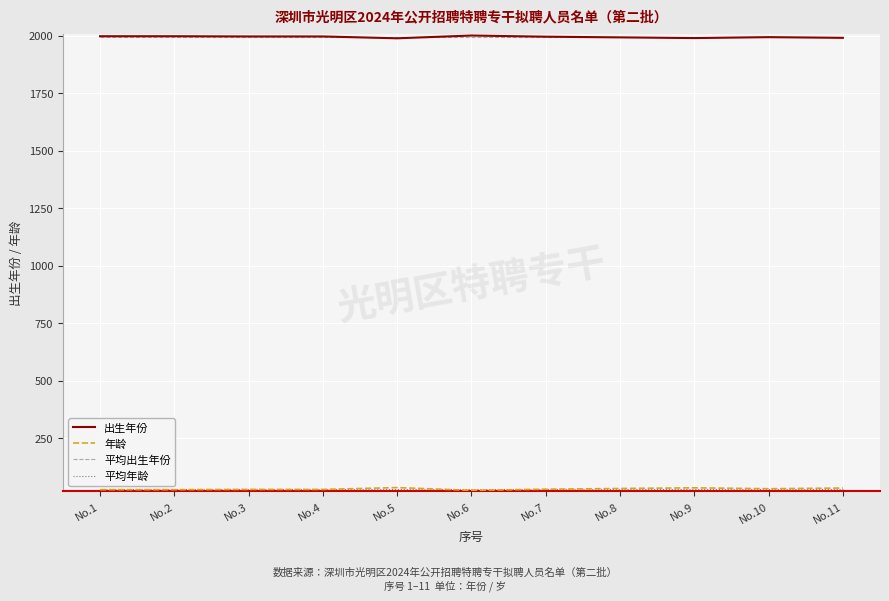

How many lines are shown in the chart?

4